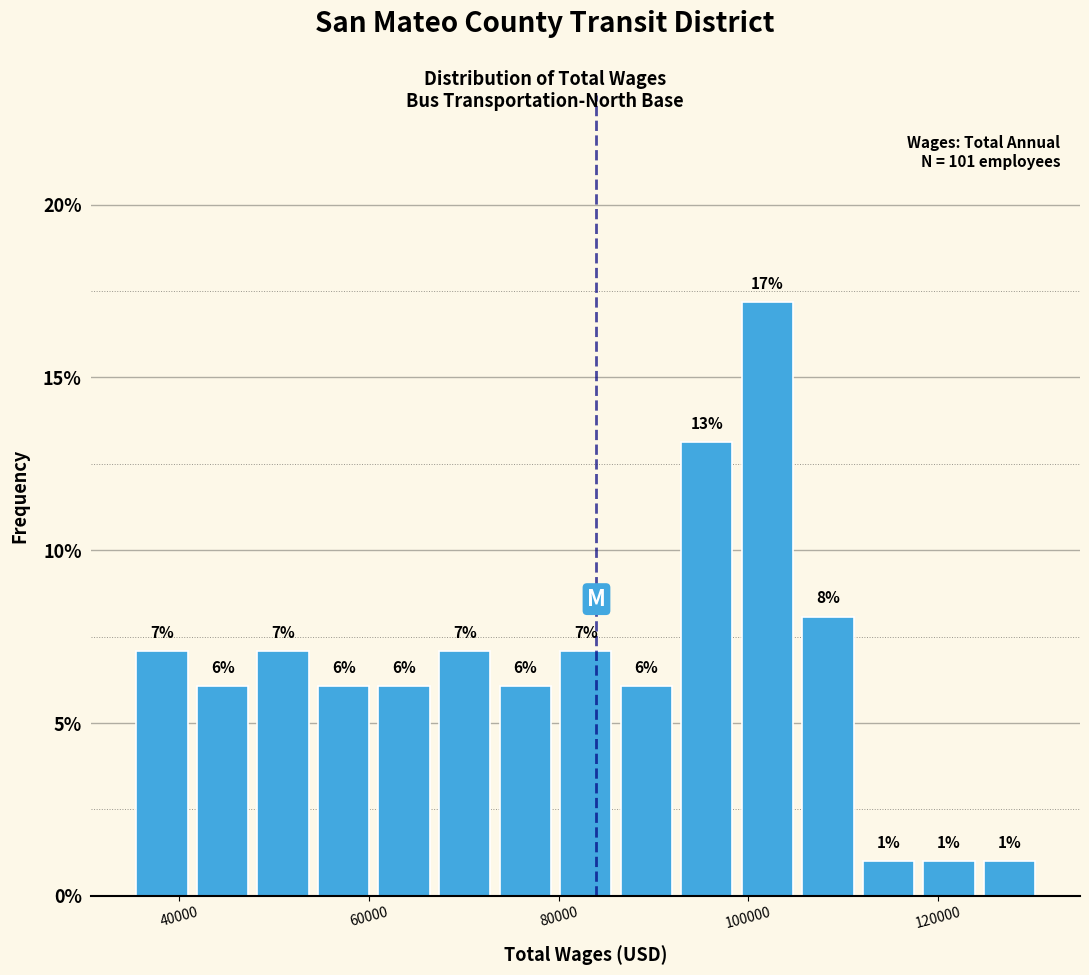

Read against the x-axis, roughly where is the centre of the tallest bar?

102000